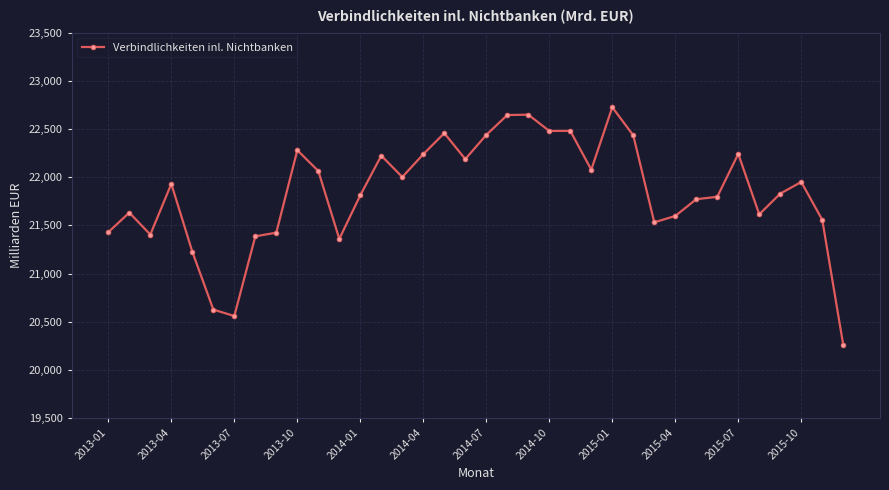

What is the minimum value shown in the chart?

20259